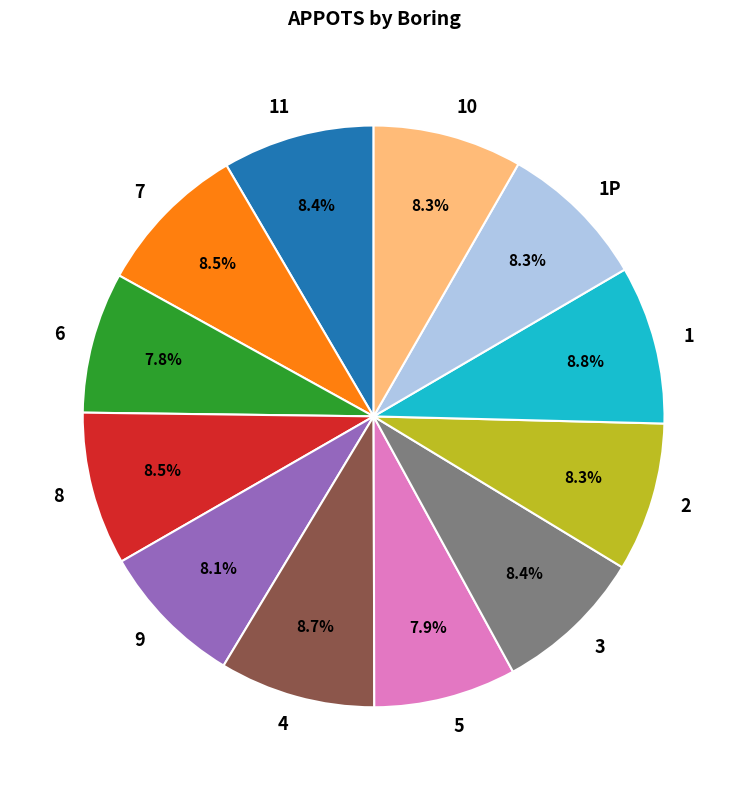

Approximately how many times larger is the value at 3 compared to 9?

1.0